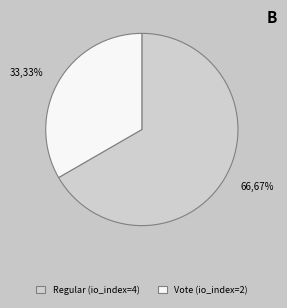

What is the majority slice?

Regular (io_index=4)